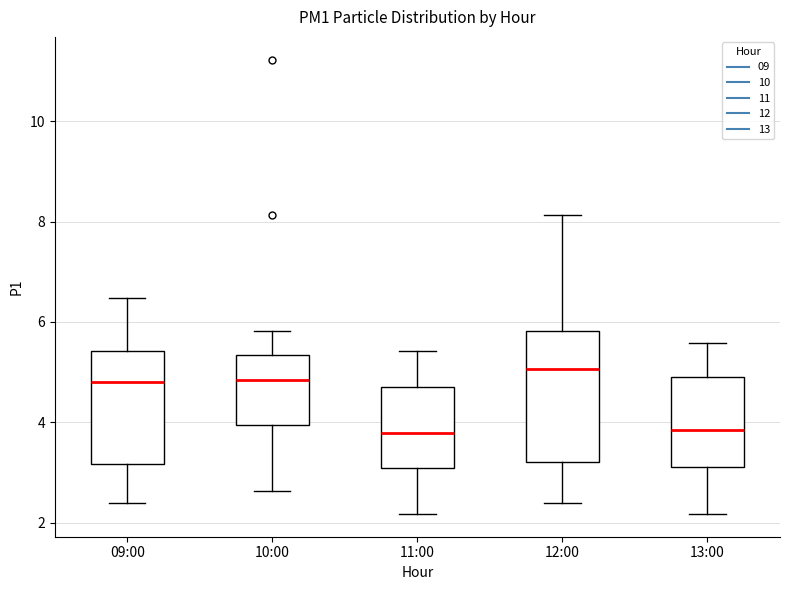

Reading left to right, read every box against the y-axis: the position of its median line, the range the box covers, and the ends of its whiskers. The values are not printed on the chart, so give them approximately, as read against the axis.

09:00: median 4.8, box 3.2 to 5.4, whiskers 2.4 to 6.4
10:00: median 4.8, box 4.0 to 5.4, whiskers 2.6 to 5.8
11:00: median 3.8, box 3.0 to 4.8, whiskers 2.2 to 5.4
12:00: median 5.0, box 3.2 to 5.8, whiskers 2.4 to 8.2
13:00: median 3.8, box 3.2 to 5.0, whiskers 2.2 to 5.6